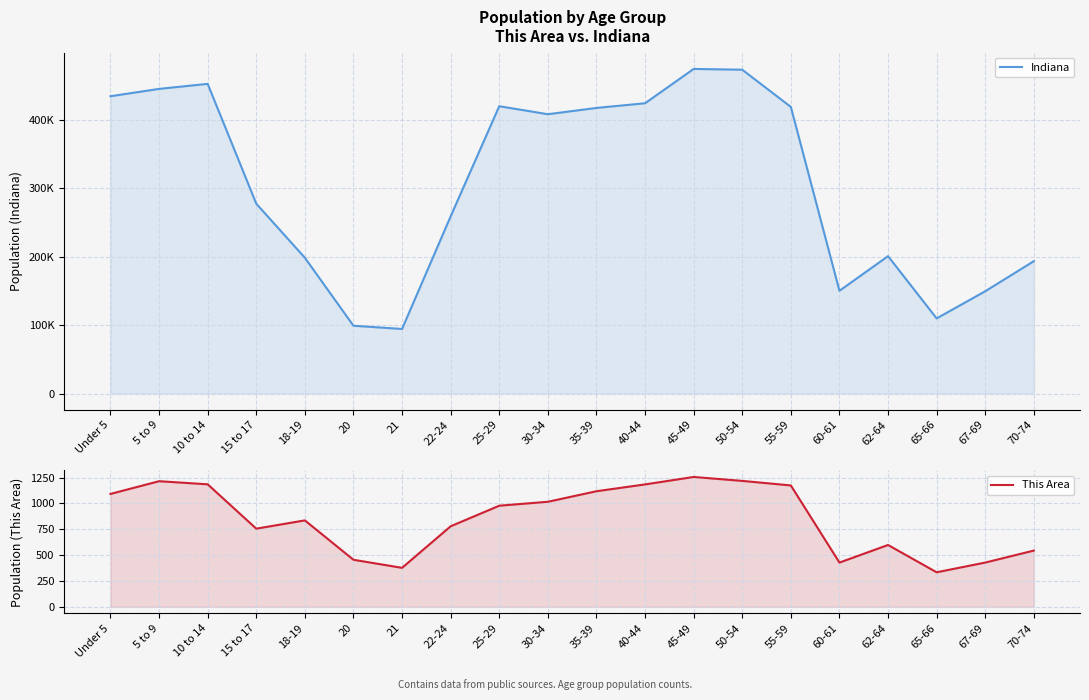

How many lines are shown in the chart?

2